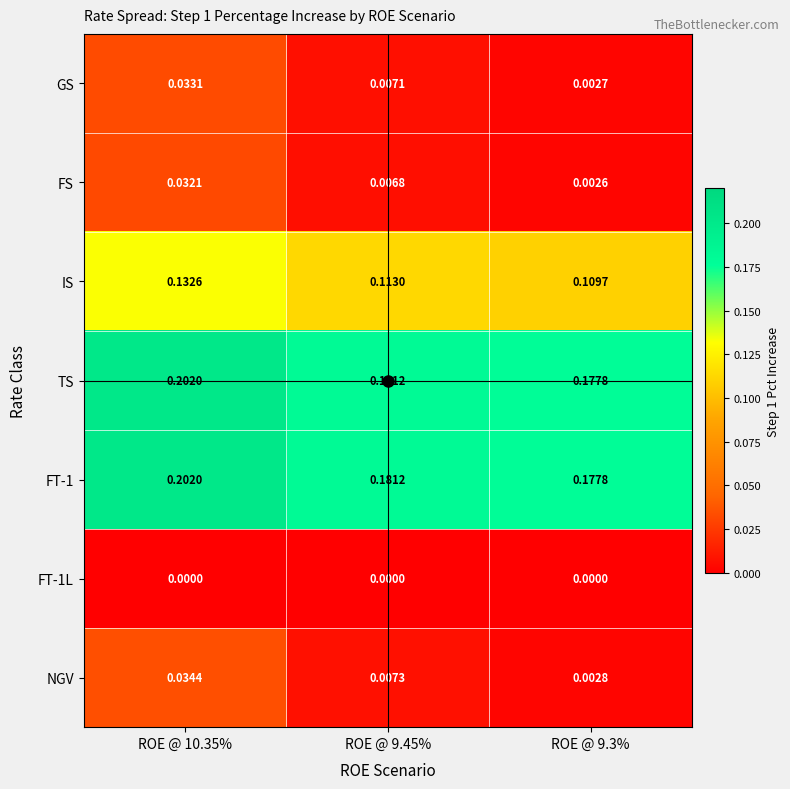

Which series has the largest range (max minus min)?

NGV